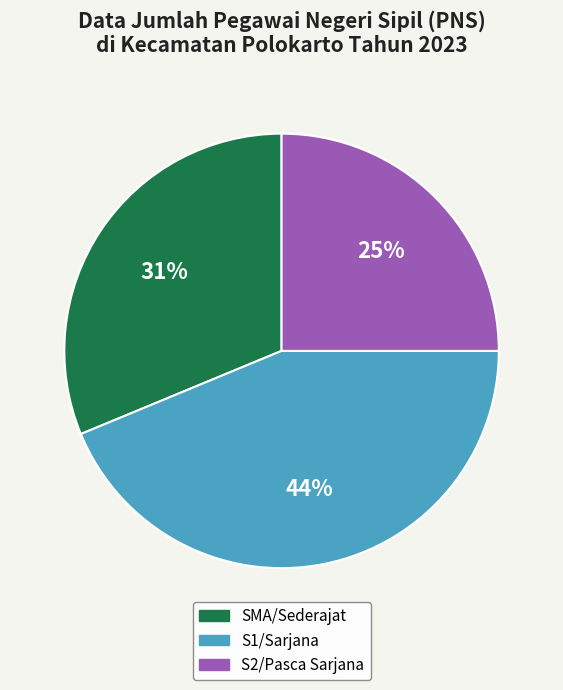

What percentage is the S2/Pasca Sarjana slice, to the nearest percent?

25%